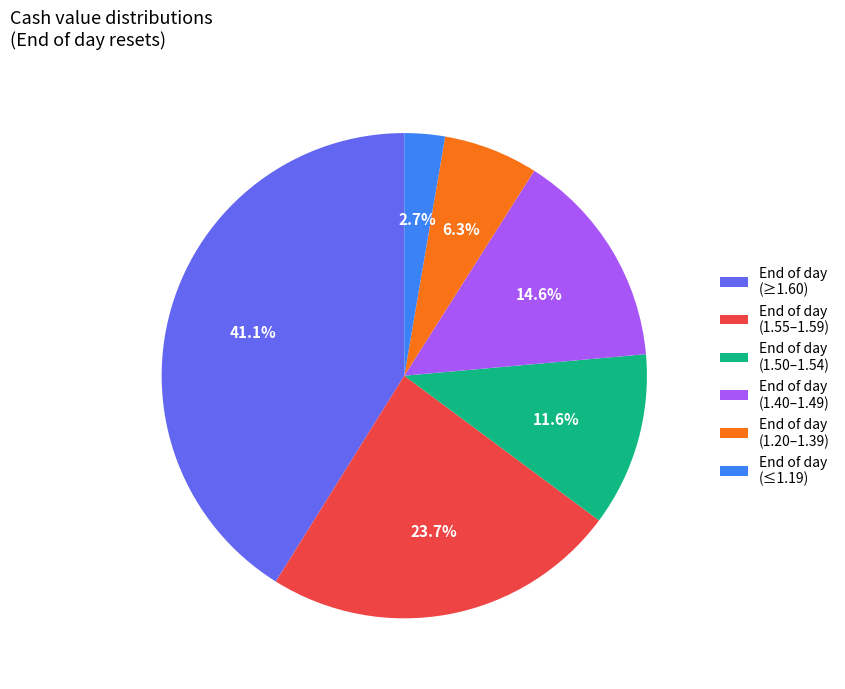

Approximately how many times larger is the value at End of day (1.40–1.49) compared to End of day (≤1.19)?

5.4